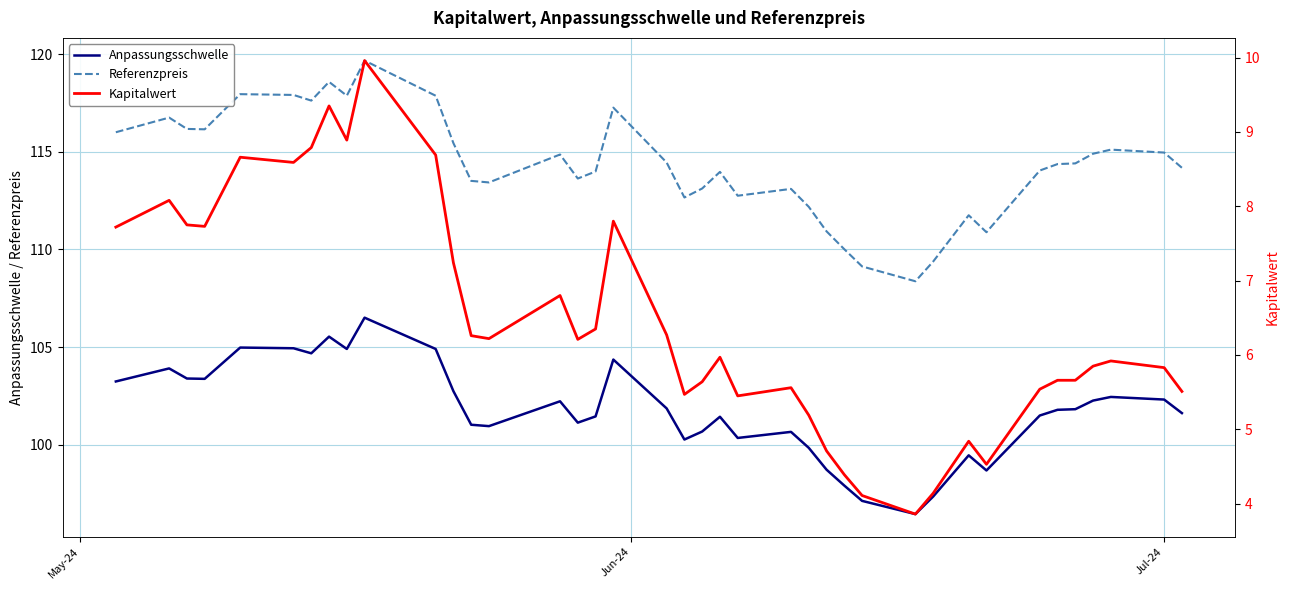

Which series has the largest range (max minus min)?

Referenzpreis